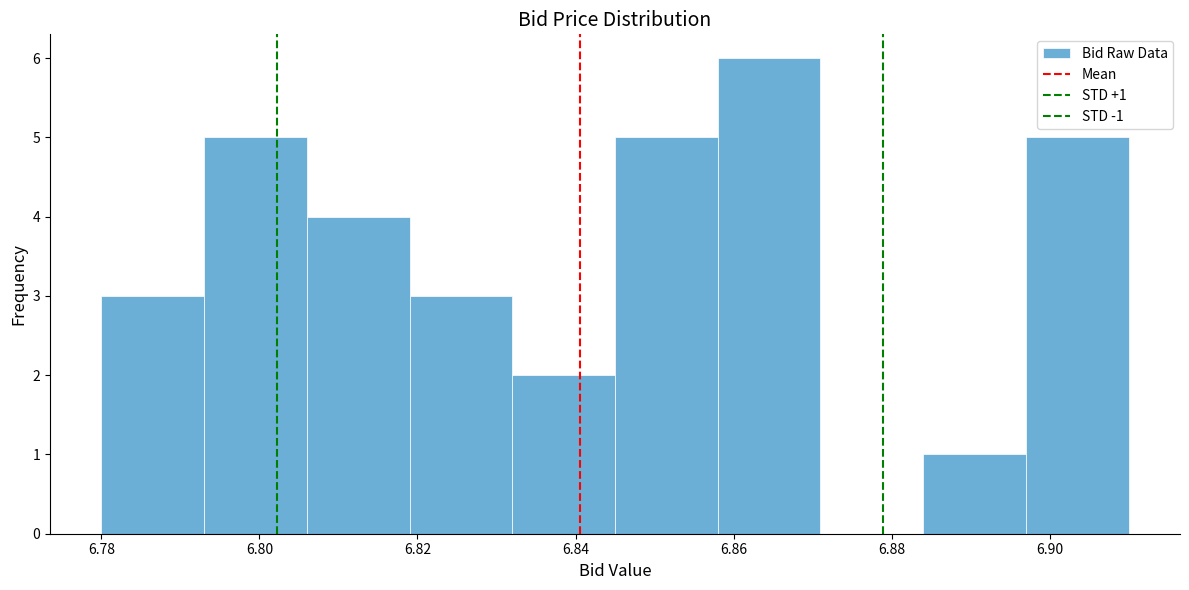

Over which range of the x-axis is the bar tallest?

6.858 to 6.871